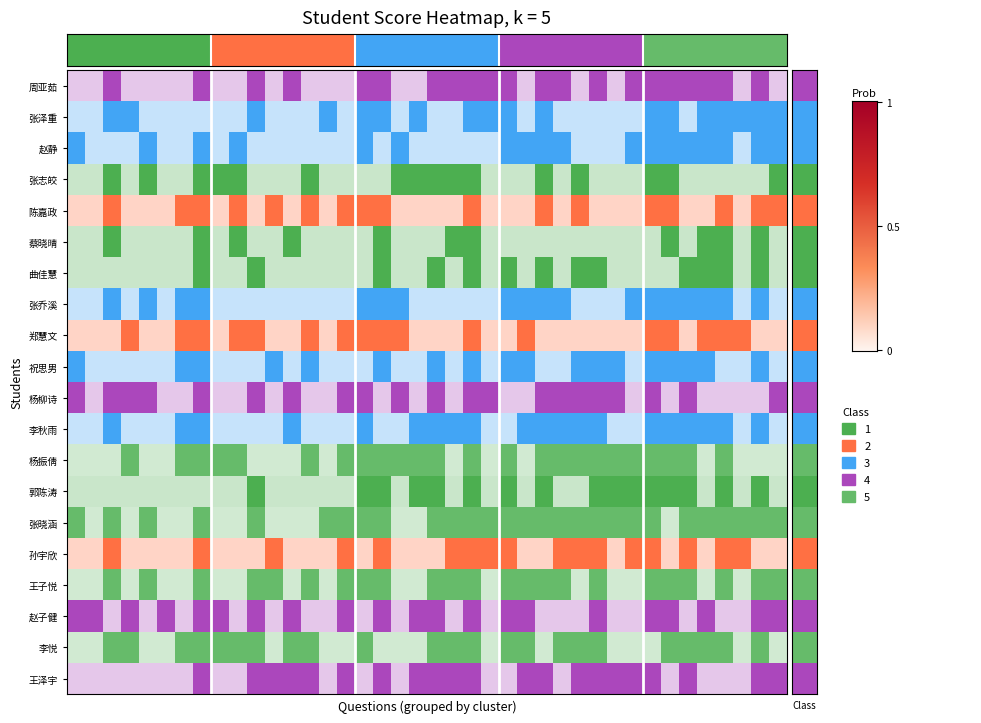

True or false: 祝思男 has a value of 0 at 28.

False